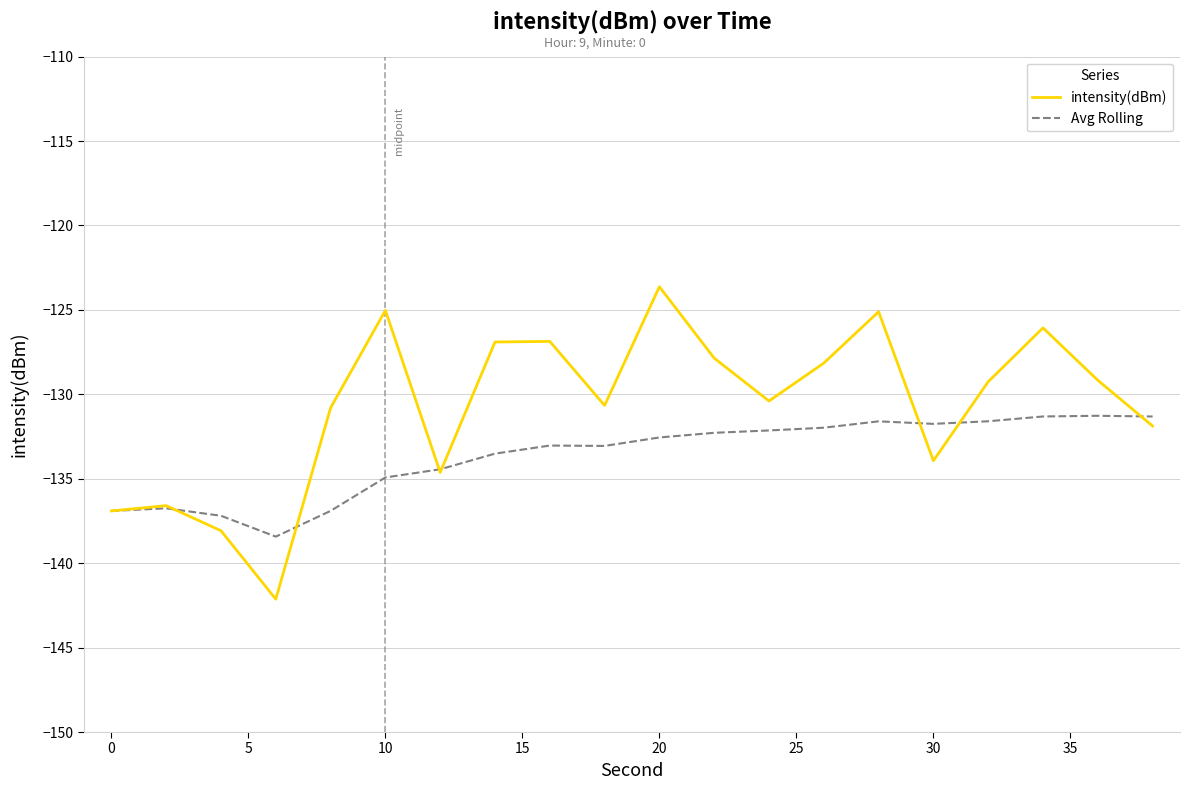

Which series has the widest spread of values?

intensity(dBm)